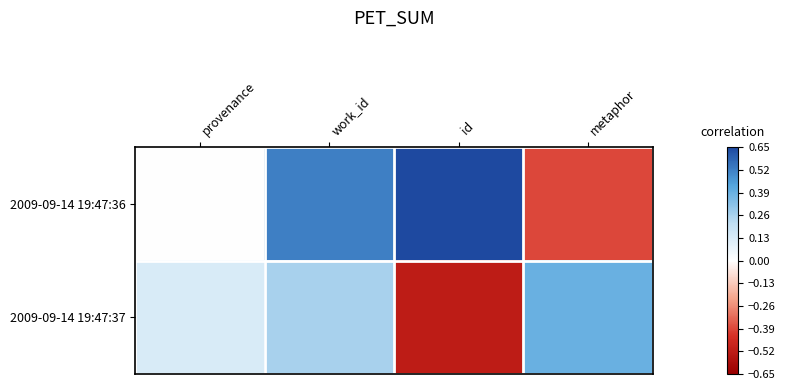

Reading left to right, what are all the values shown in this chart?

2009-09-14 19:47:36: provenance=0.0	work_id=0.5	id=0.7	metaphor=-0.4
2009-09-14 19:47:37: provenance=0.1	work_id=0.3	id=-0.5	metaphor=0.4